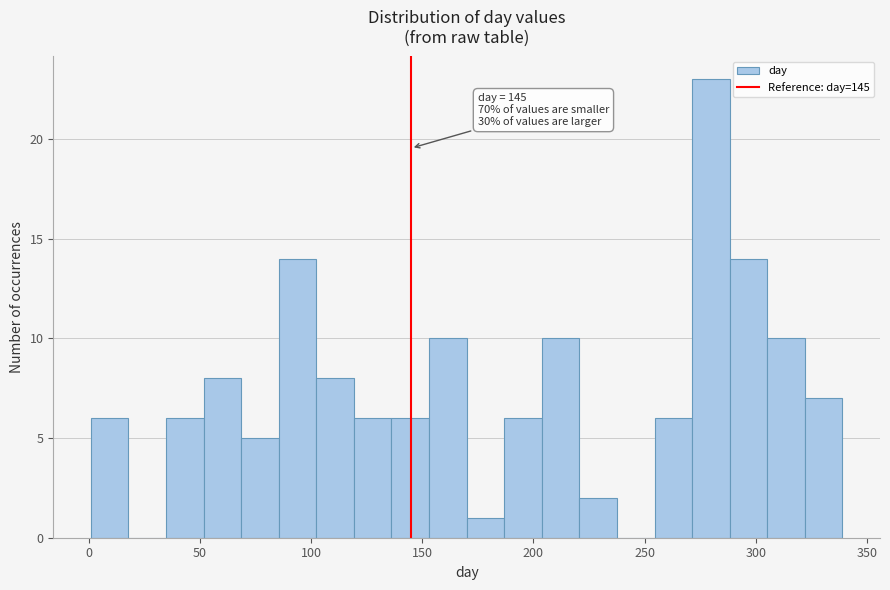

Around what value on the x-axis is the tallest bar? Give the approximate position of its centre, as read against the axis.

280